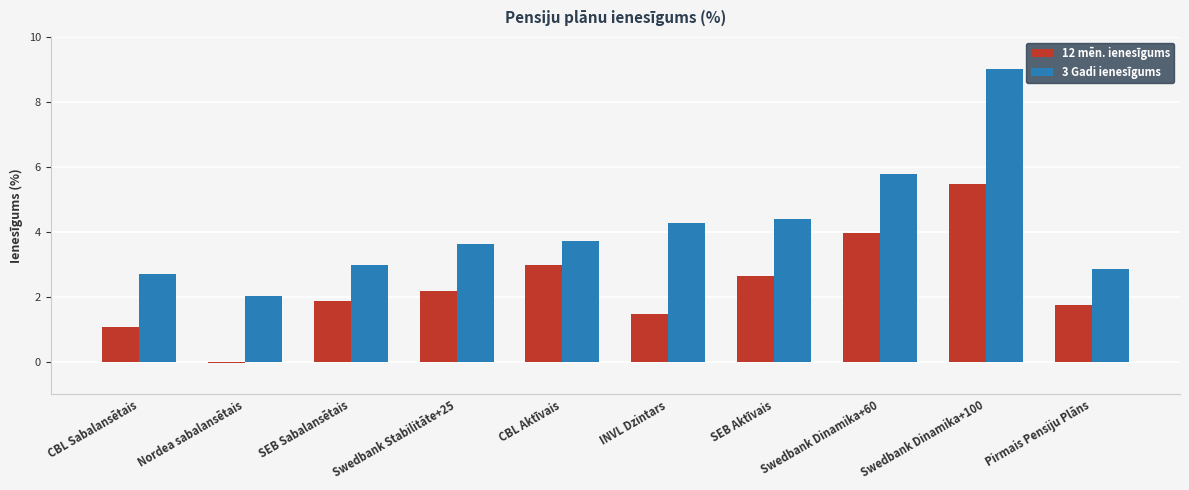

Between CBL Sabalansētais and Pirmais Pensiju Plāns, which series saw the biggest shift?

12 mēn. ienesīgums